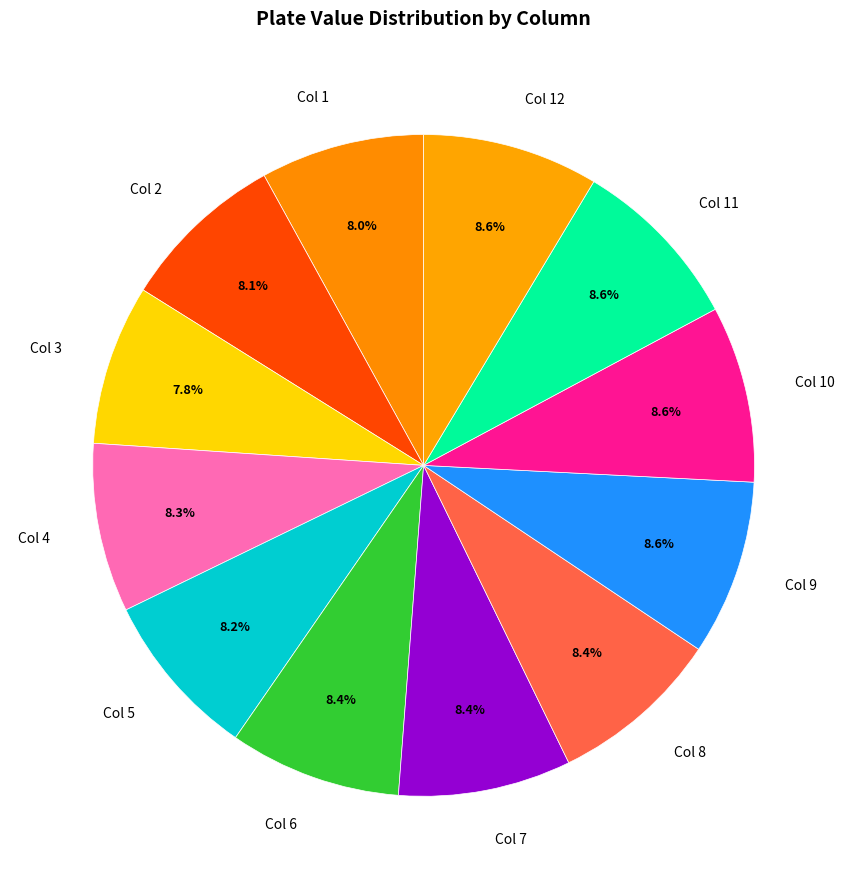

The Col 5 slice represents 8% of the pie. True or false?

True